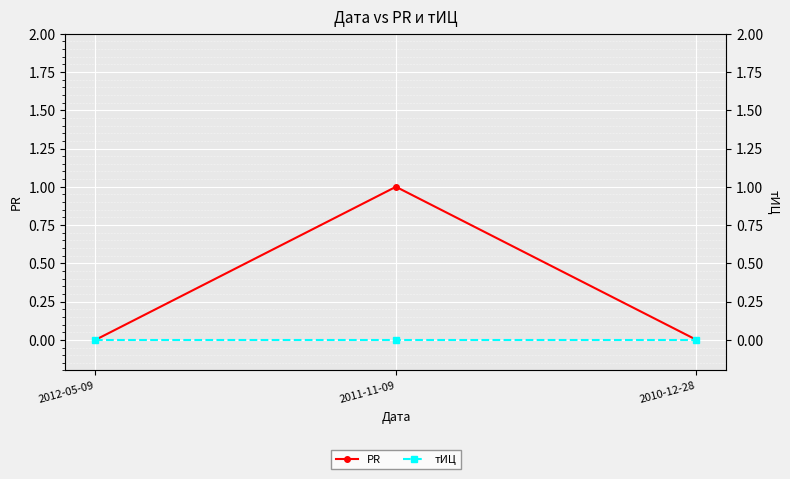

What is the greatest value displayed?

1